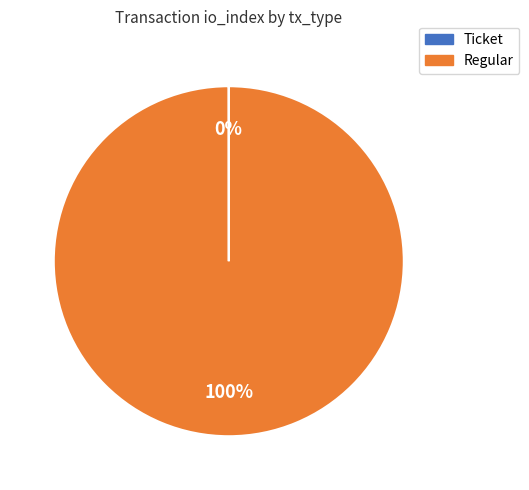

True or false: Regular accounts for 100% of the total.

True